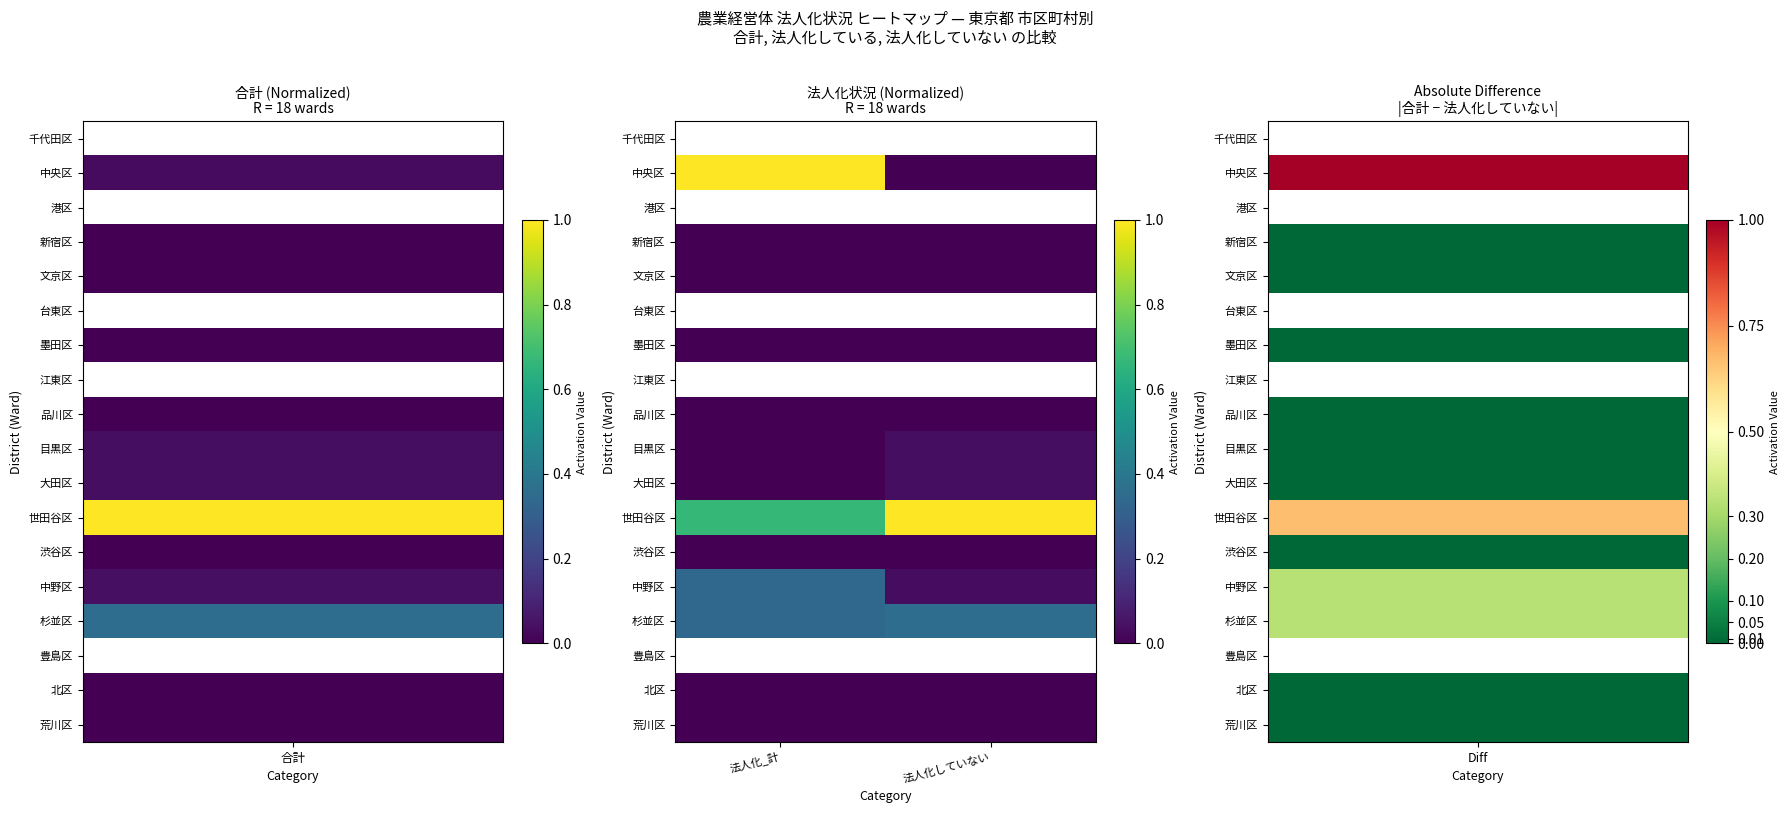

Which label corresponds to the largest value in the chart?

法人化_計